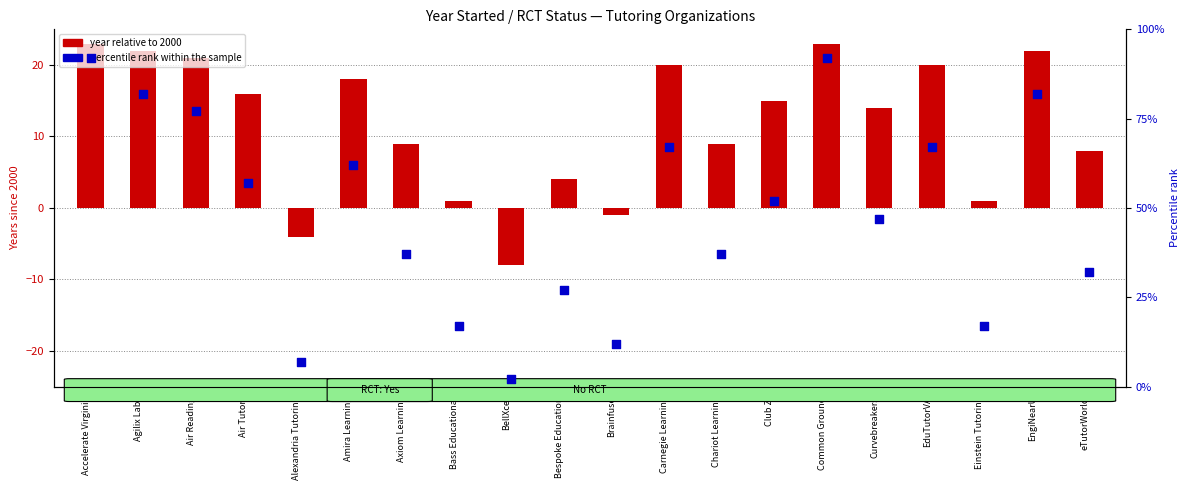

What is the change in value from EngiNearU to eTutorWorld?

-50